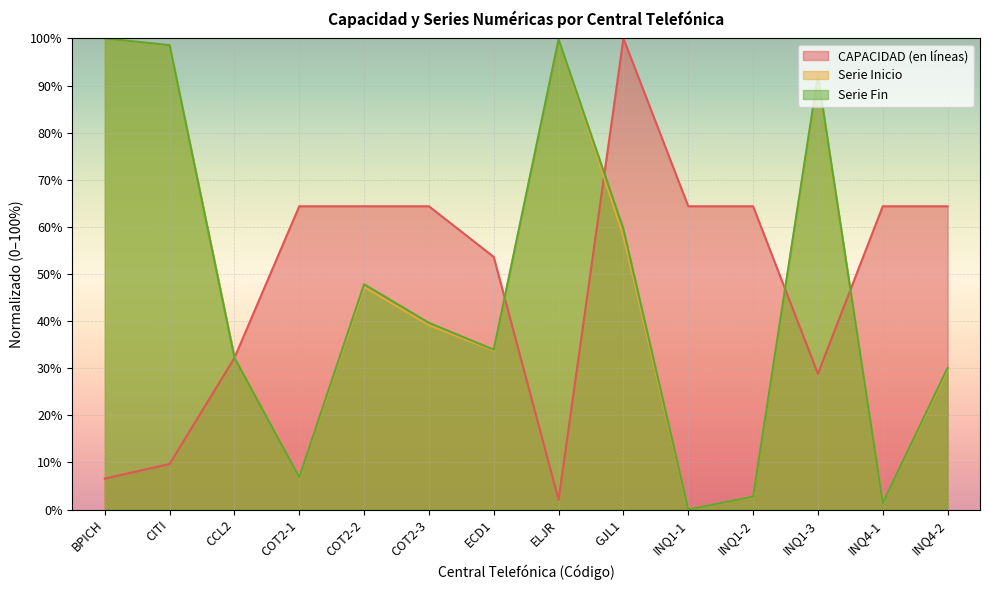

At which category is the sum across all series the highest?

GJL1